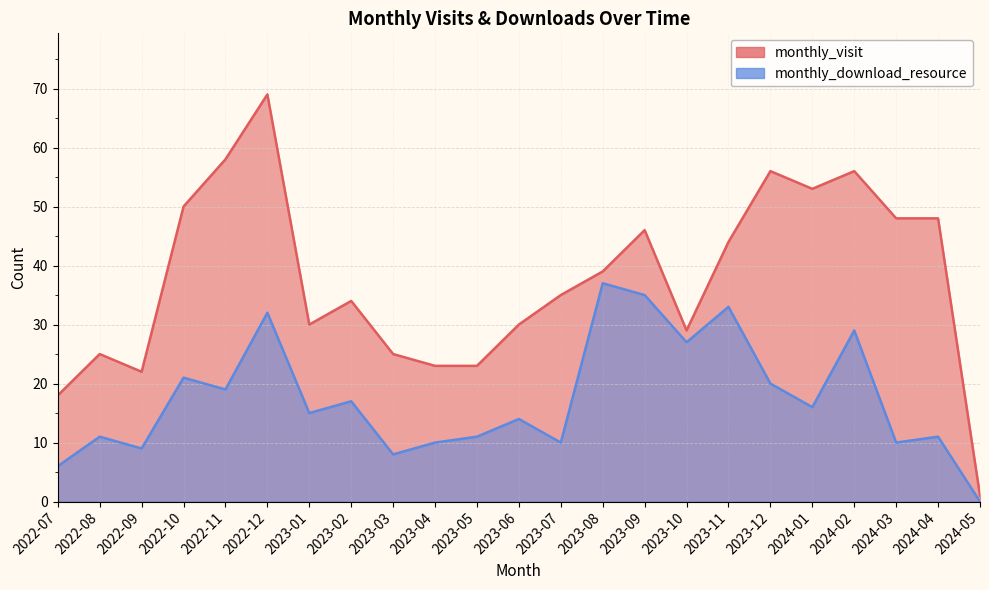

How many data points in monthly_visit are less than 35?

11